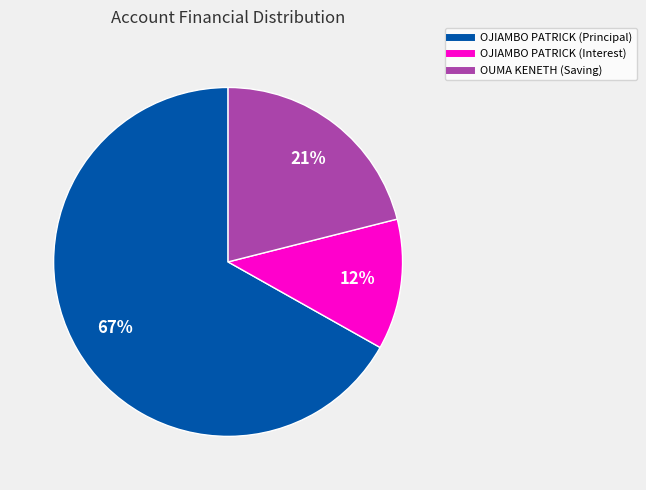

To the nearest percent, what is the difference between the OJIAMBO PATRICK (Interest) and OJIAMBO PATRICK (Principal) slice percentages?

55%